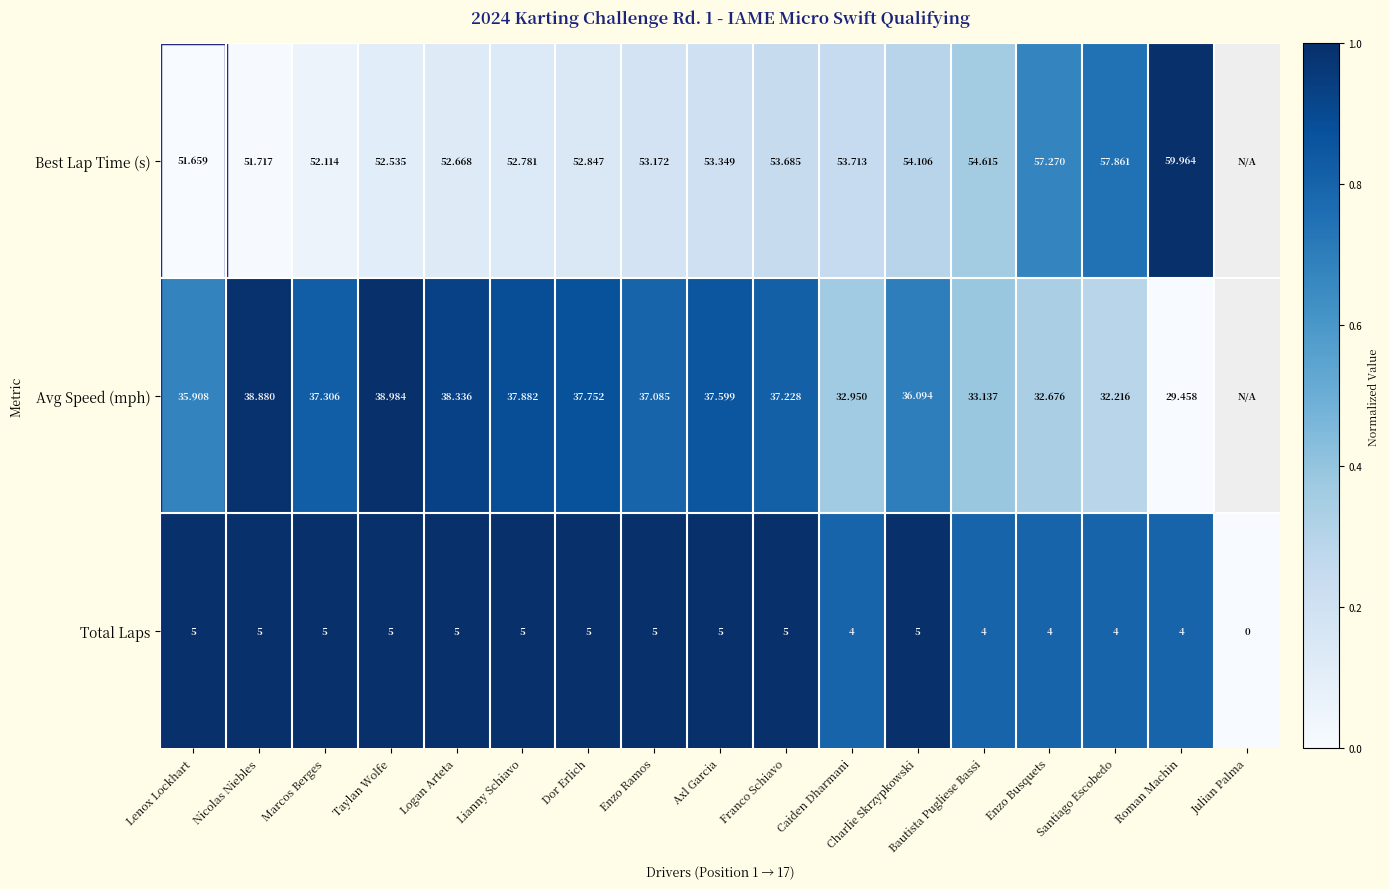

The Total Laps series shows 0.4 at Santiago Escobedo. True or false?

False